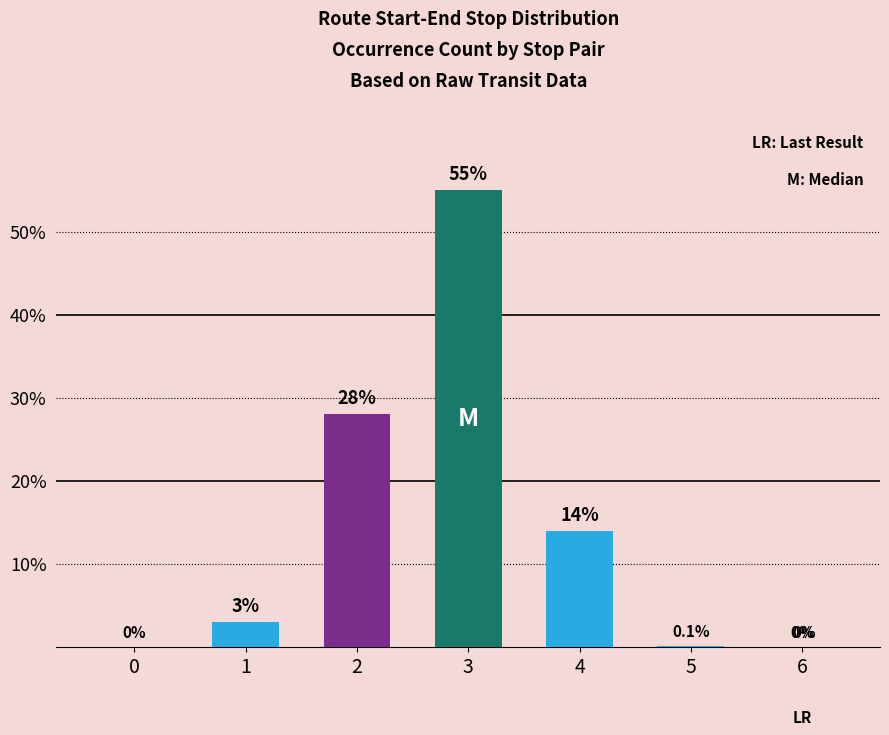

True or false: the data shows 11.0 at 2.

False